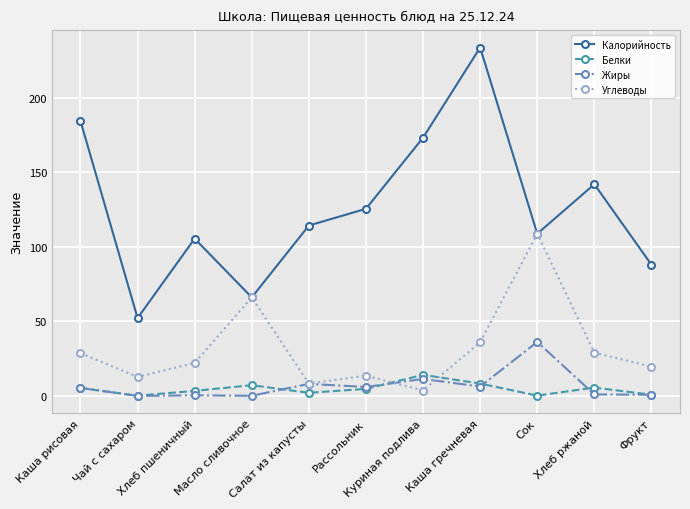

The value of Белки at Хлеб ржаной is 5.6. True or false?

True